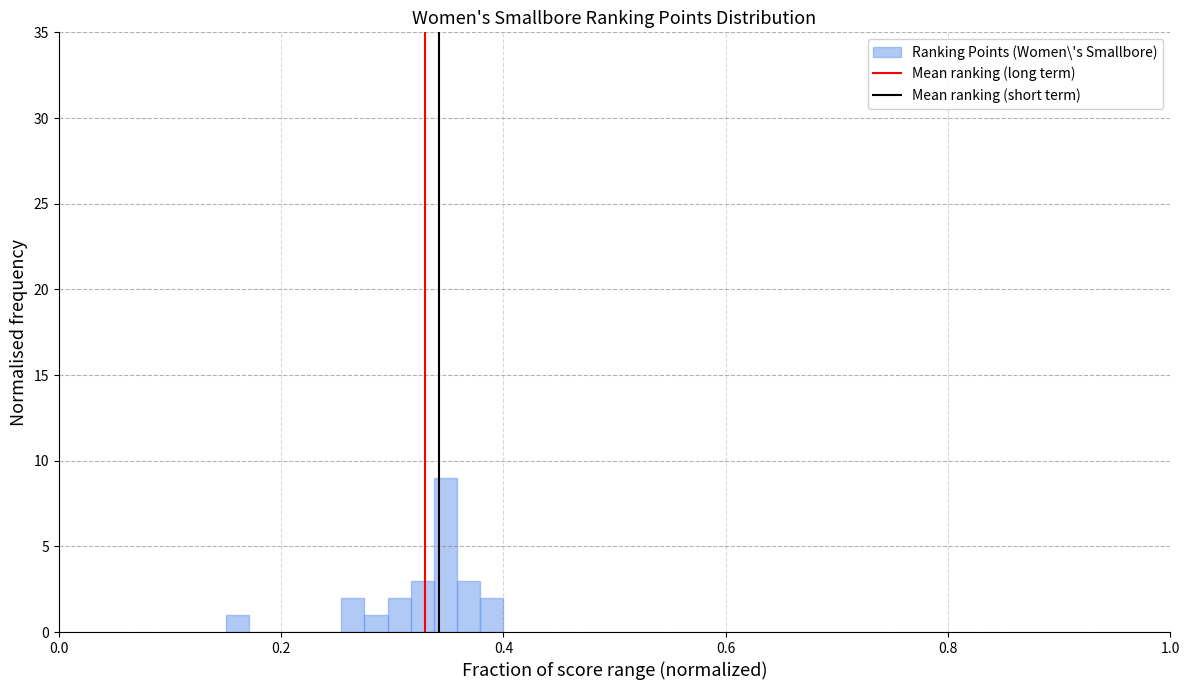

Read against the x-axis, roughly where is the centre of the tallest bar?

0.34